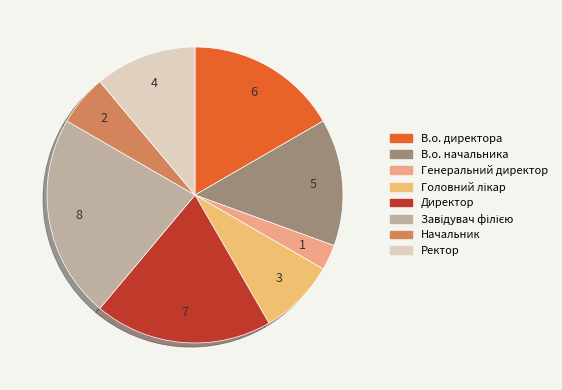

Count the number of slices in the pie.

8